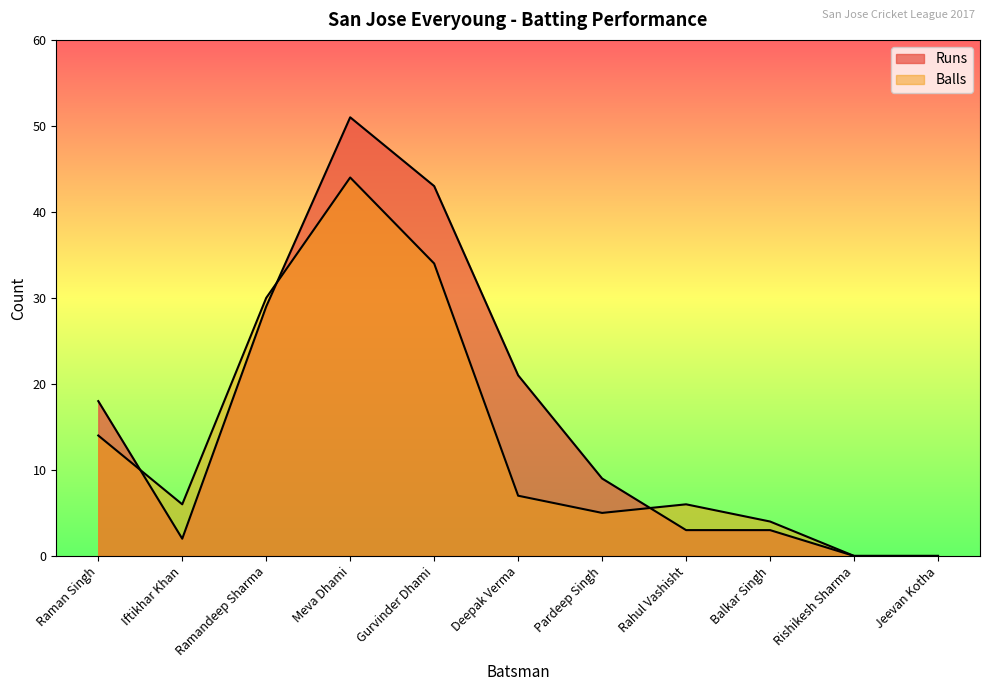

Reading left to right, transcribe all the data shown in this chart.

Runs: Raman Singh=18	Iftikhar Khan=2	Ramandeep Sharma=29	Meva Dhami=51	Gurvinder Dhami=43	Deepak Verma=21	Pardeep Singh=9	Rahul Vashisht=3	Balkar Singh=3	Rishikesh Sharma=0	Jeevan Kotha=0
Balls: Raman Singh=14	Iftikhar Khan=6	Ramandeep Sharma=30	Meva Dhami=44	Gurvinder Dhami=34	Deepak Verma=7	Pardeep Singh=5	Rahul Vashisht=6	Balkar Singh=4	Rishikesh Sharma=0	Jeevan Kotha=0